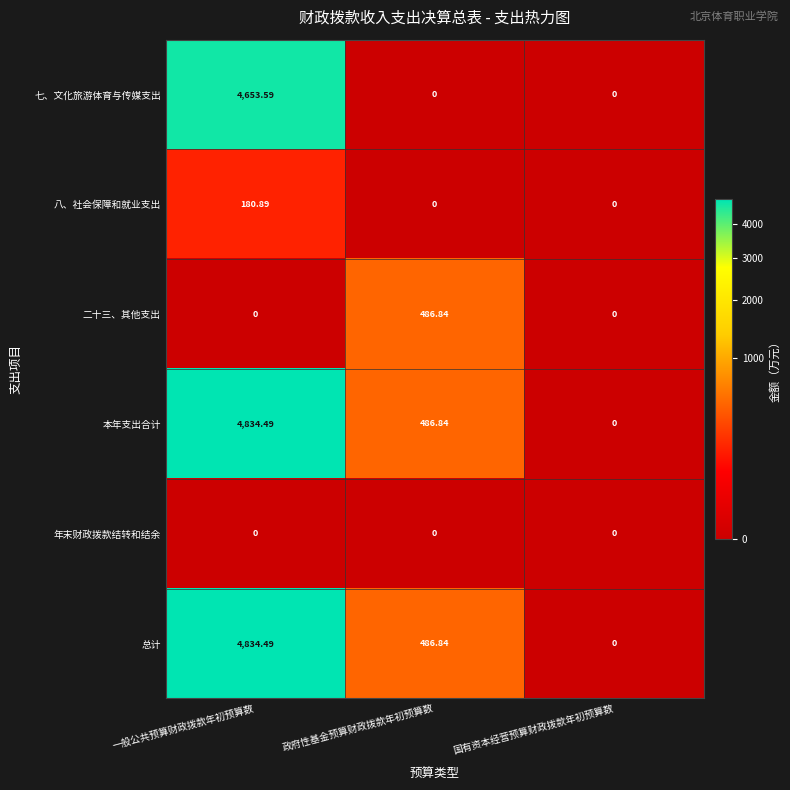

Where is 本年支出合计 nearest to the value 2417?

政府性基金预算财政拨款年初预算数